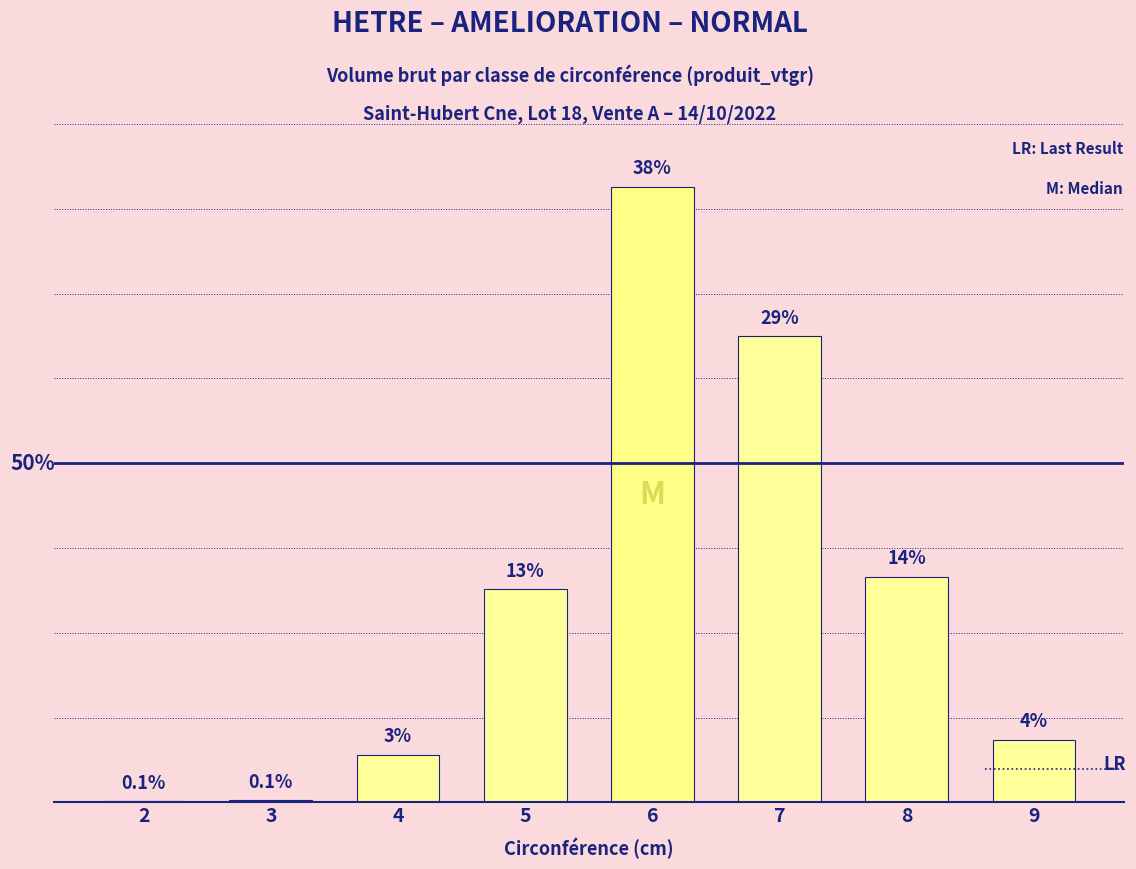

Are the bars horizontal?

No